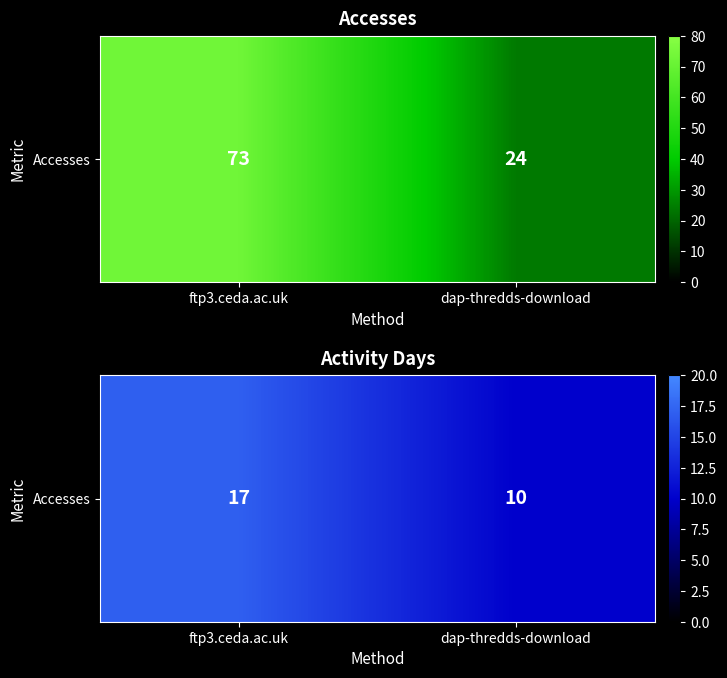

What is the sum of all values?

27